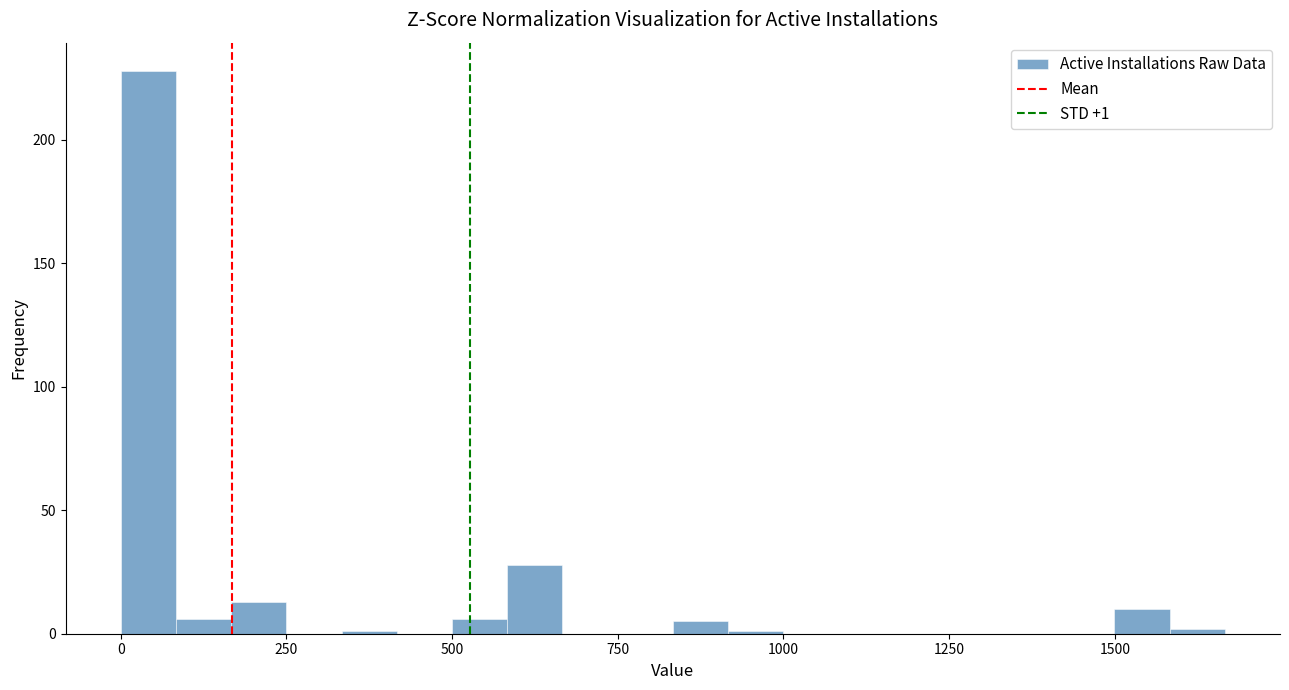

Around what value on the x-axis is the tallest bar? Give the approximate position of its centre, as read against the axis.

50